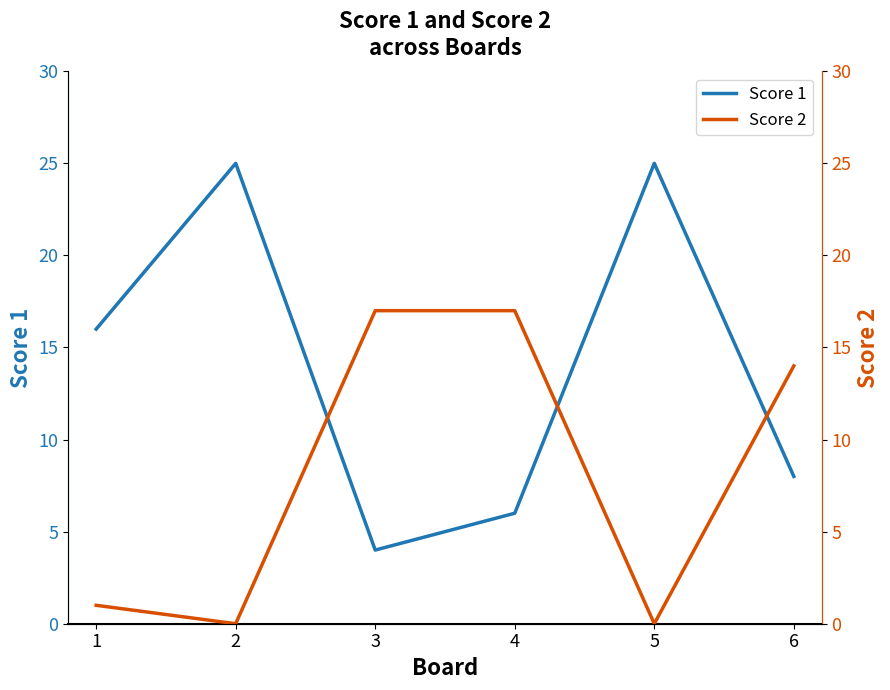

At how many categories does at least one series exceed 3?

6